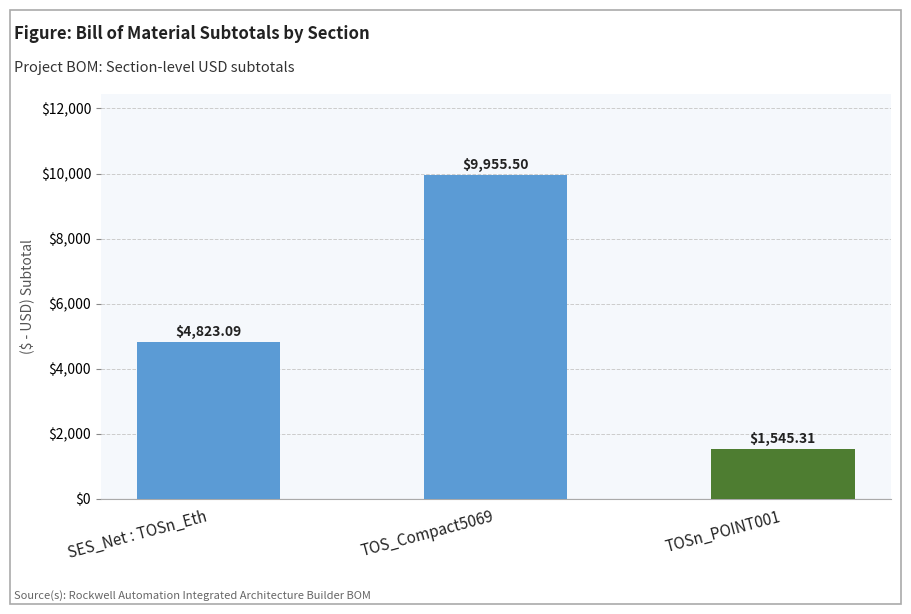

What is the change in value from SES_Net : TOSn_Eth to TOS_Compact5069?

+5132.4